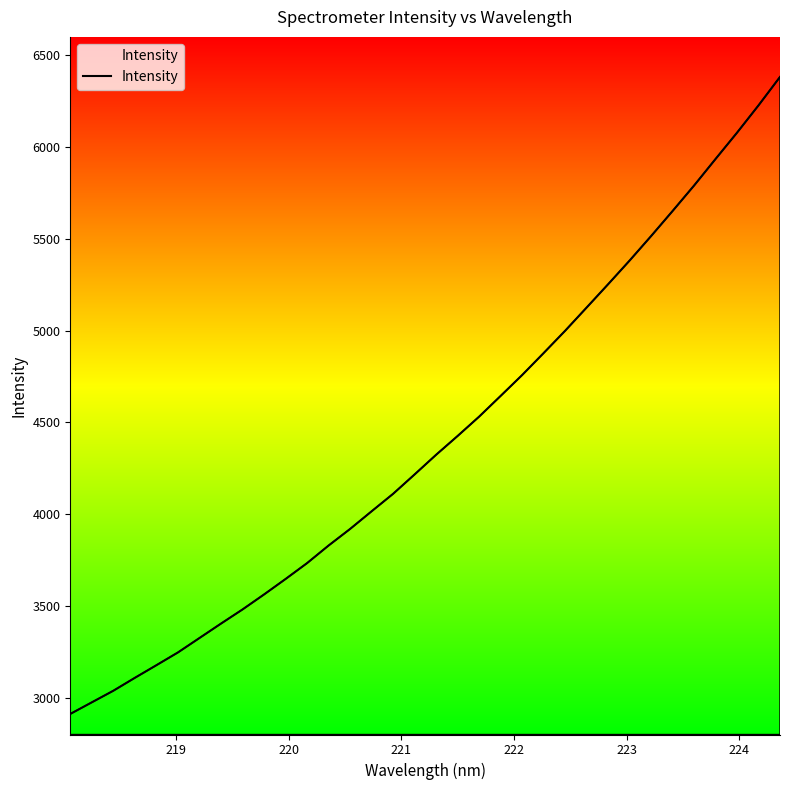

What is the smallest value displayed?

2912.0